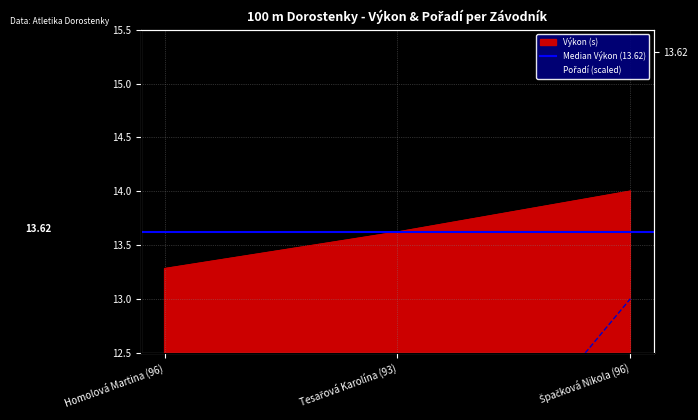

Is it true that Výkon equals 13.3 at Homolová Martina (96)?

True